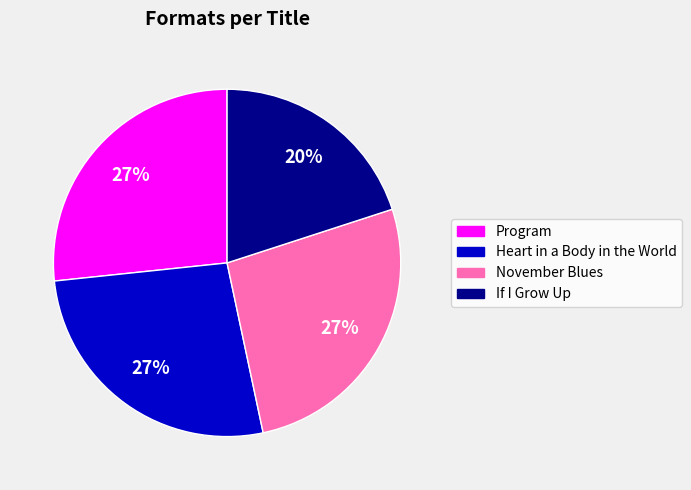

What is the ratio of the value at Heart in a Body in the World to the value at Program?

1.0